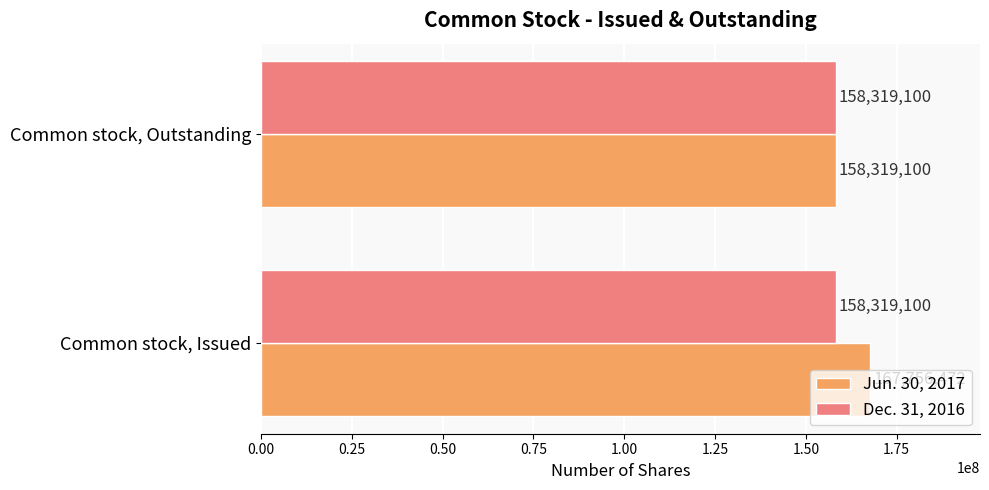

The Dec. 31, 2016 series shows 158319100 at Common stock, Issued. True or false?

True